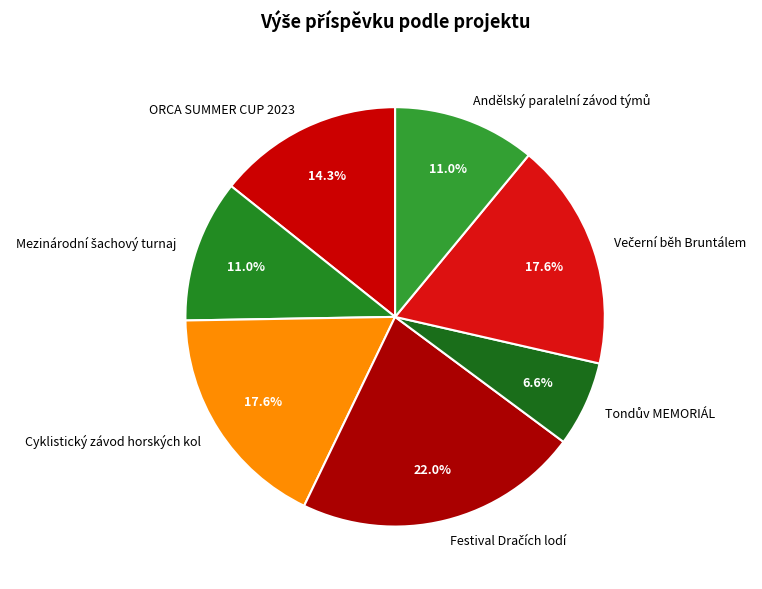

Does any single category account for the majority?

No